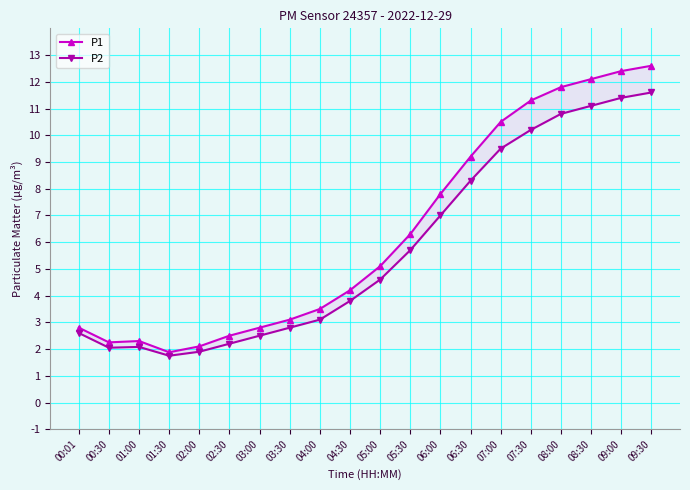

Reading left to right, transcribe all the data shown in this chart.

P1: 00:01=2.8	00:30=2.2	01:00=2.3	01:30=1.9	02:00=2.1	02:30=2.5	03:00=2.8	03:30=3.1	04:00=3.5	04:30=4.2	05:00=5.1	05:30=6.3	06:00=7.8	06:30=9.2	07:00=10.5	07:30=11.3	08:00=11.8	08:30=12.1	09:00=12.4	09:30=12.6
P2: 00:01=2.6	00:30=2.0	01:00=2.1	01:30=1.8	02:00=1.9	02:30=2.2	03:00=2.5	03:30=2.8	04:00=3.1	04:30=3.8	05:00=4.6	05:30=5.7	06:00=7.0	06:30=8.3	07:00=9.5	07:30=10.2	08:00=10.8	08:30=11.1	09:00=11.4	09:30=11.6